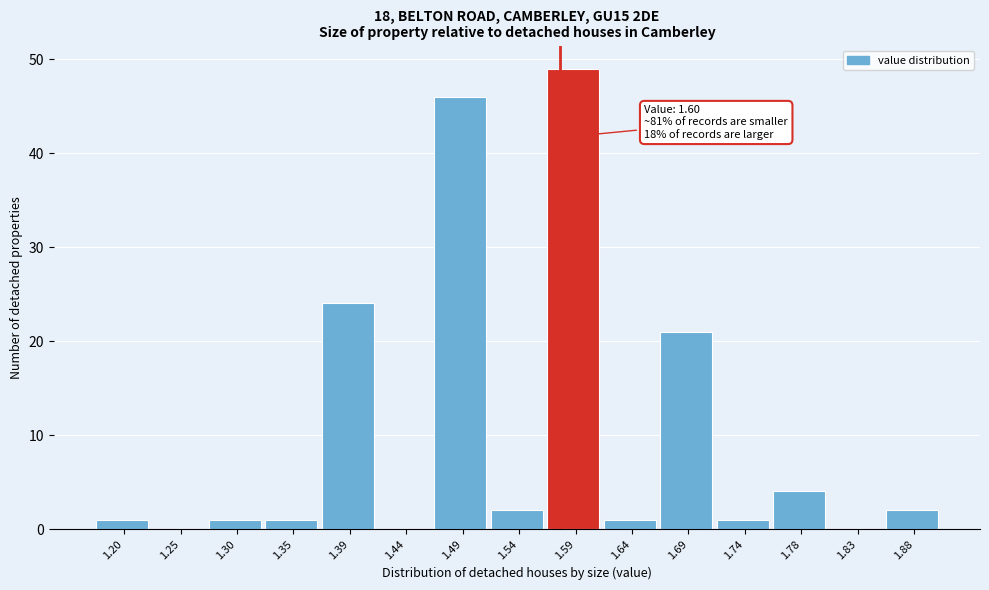

Reading left to right, what are all the values shown in this chart?

1.20=1	1.25=0	1.30=1	1.35=1	1.39=24	1.44=0	1.49=46	1.54=2	1.59=49	1.64=1	1.69=21	1.74=1	1.78=4	1.83=0	1.88=2